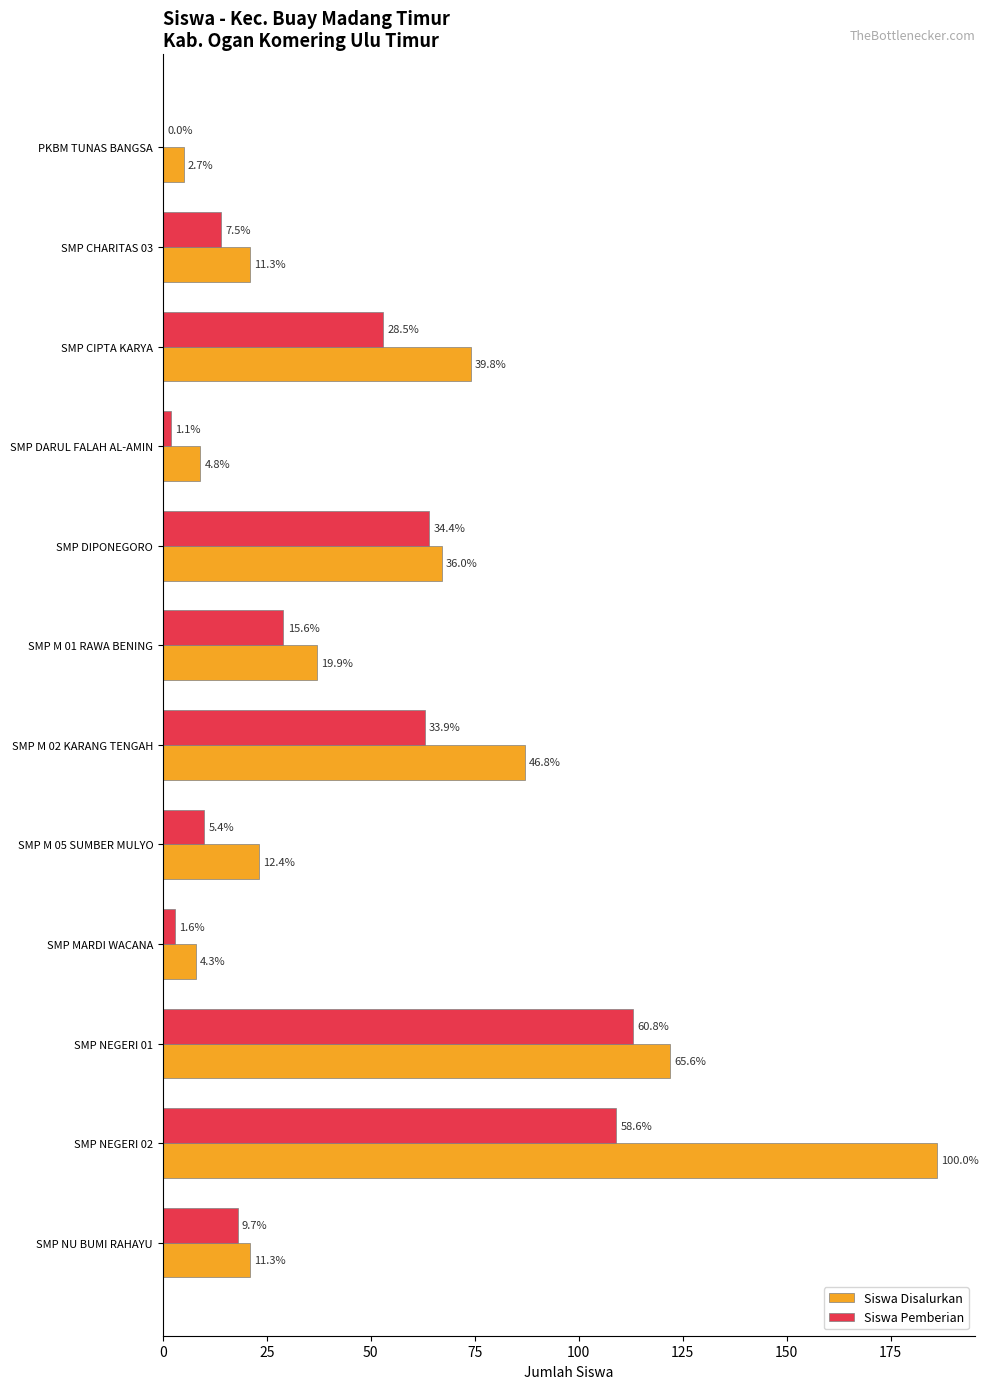

What are all the series names shown in the legend?

Siswa Disalurkan, Siswa Pemberian